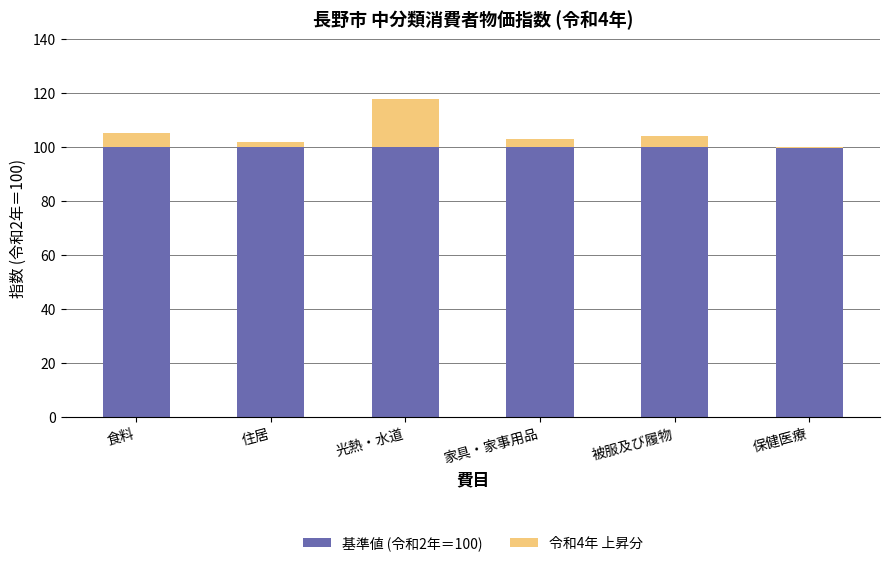

What is the label of the 1st bar from the right?

保健医療